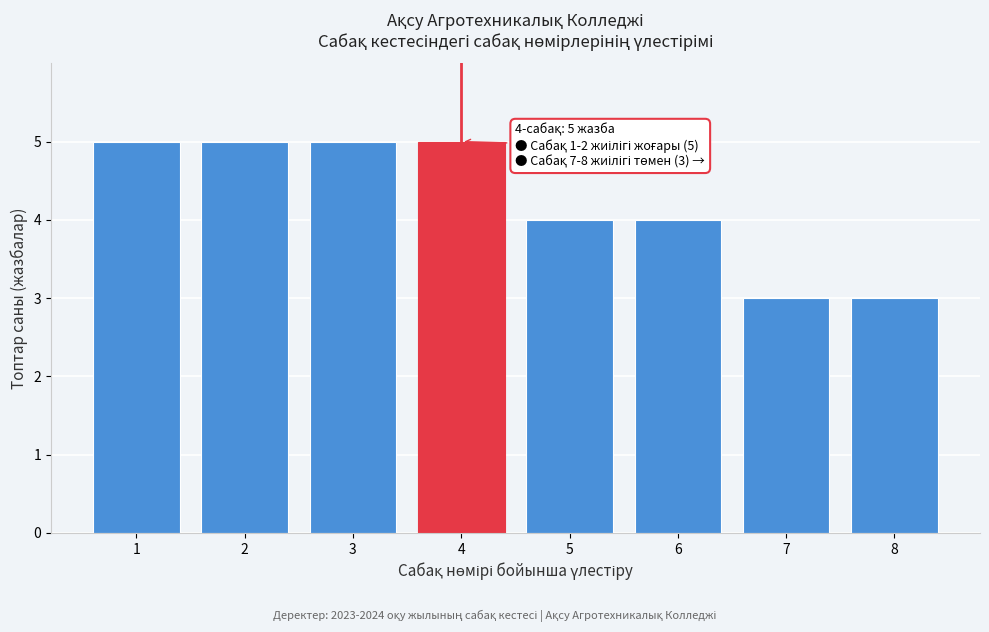

Reading left to right, transcribe all the data shown in this chart.

5	5	5	5	4	4	3	3